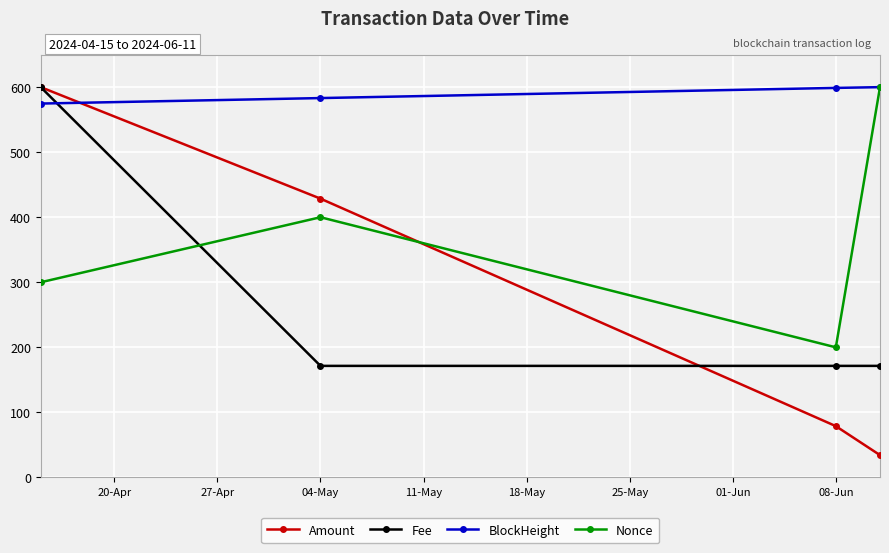

How many interior local valleys does the Nonce series have?

1